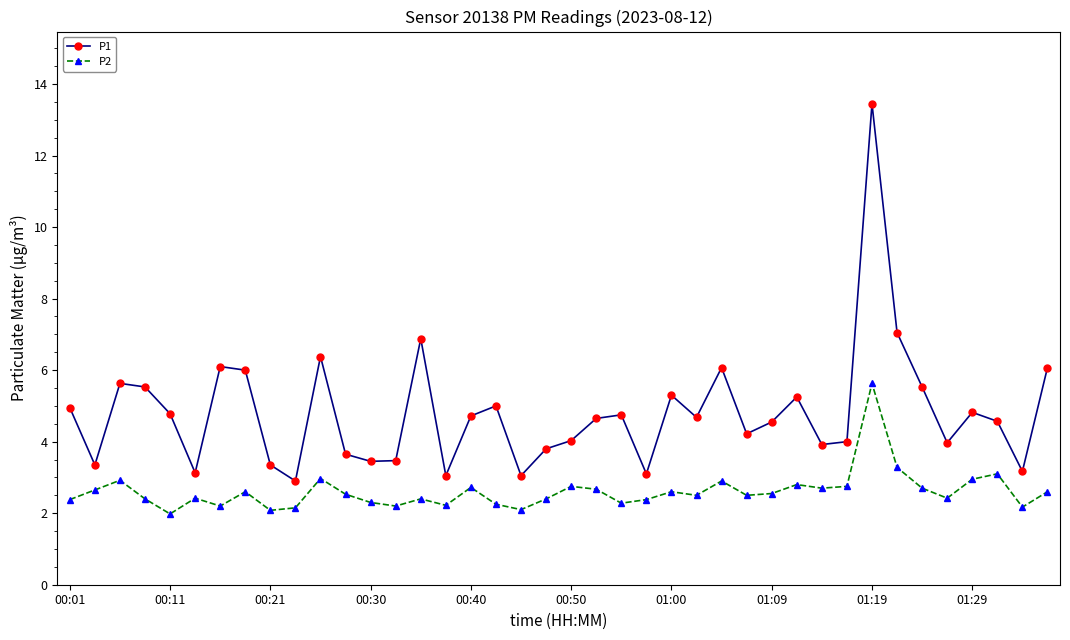

Rank the series by their average value, from lowest to highest.

P2, P1